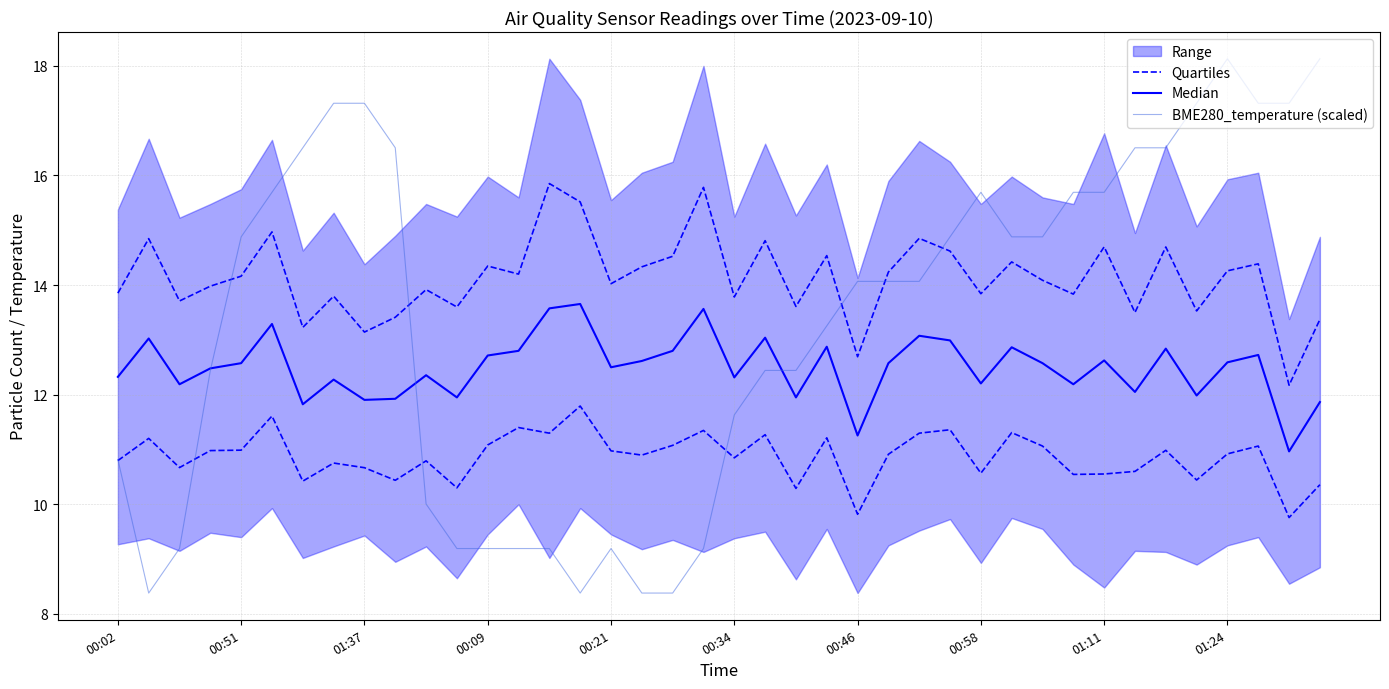

List the labels in order of Quartiles value, largest first.

15, 00:34, 13, 27, 19, 29, 14, 26, 21, 23, 00:51, 12, 18, 30, 37, 00:21, 34, 00:09, 16, 36, 25, 17, 20, 00:02, 10, 00:58, 01:37, 01:11, 33, 28, 32, 31, 35, 01:24, 00:46, 39, 11, 22, 24, 38